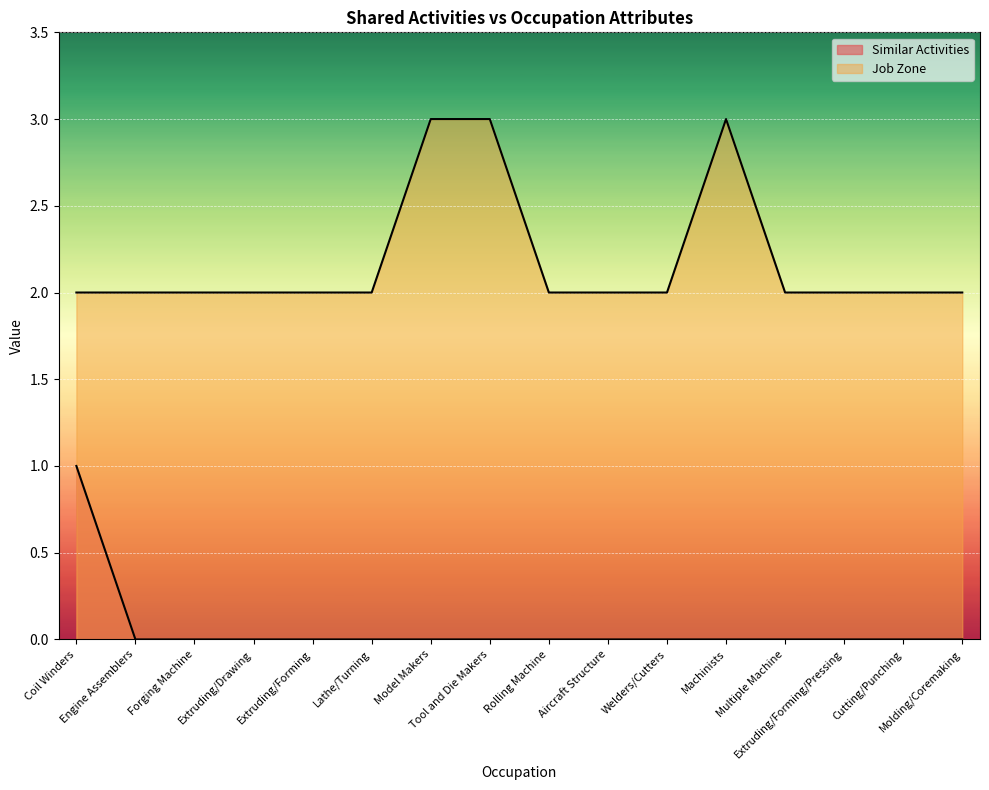

Reading right to left, what are all the values shown in this chart?

Similar Activities: 0	0	0	0	0	0	0	0	0	0	0	0	0	0	0	1
Job Zone: 2	2	2	2	3	2	2	2	3	3	2	2	2	2	2	2